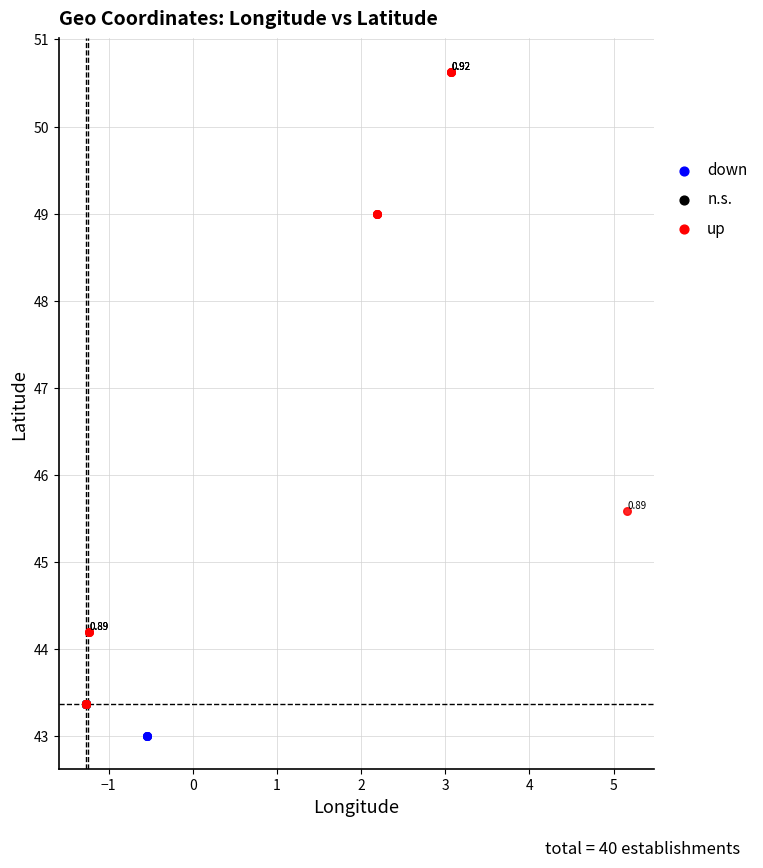

Which series contains the highest Y value?

up